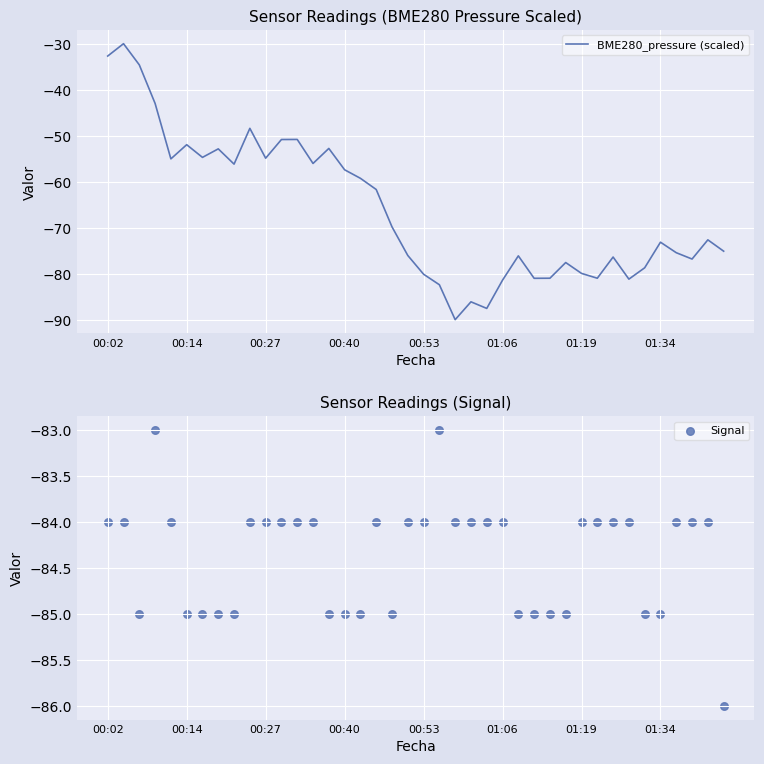

Is it true that BME280_pressure (scaled) equals -118.9 at 01:19?

False